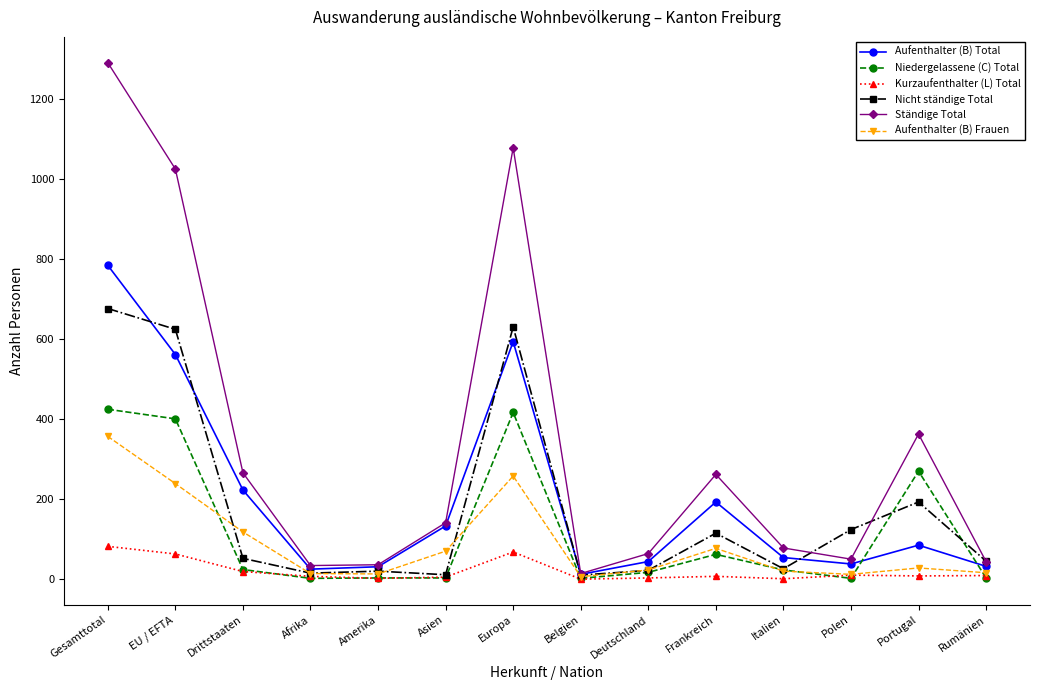

True or false: Nicht ständige Total and Aufenthalter (B) Total cross at least once.

True